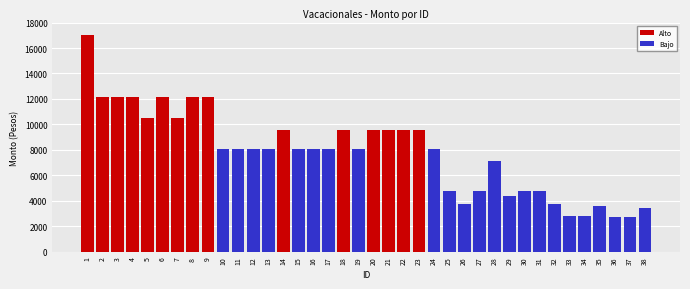

True or false: the data shows 16652 at 14.

False